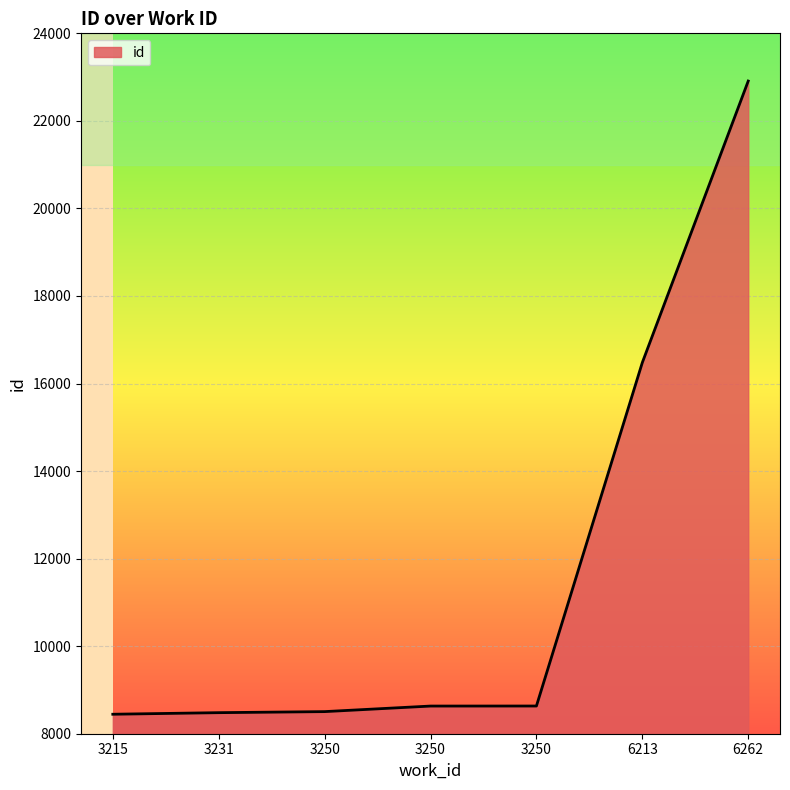

Rank the categories by value from lowest to highest.

3215, 3231, 3250, 3250, 3250, 6213, 6262